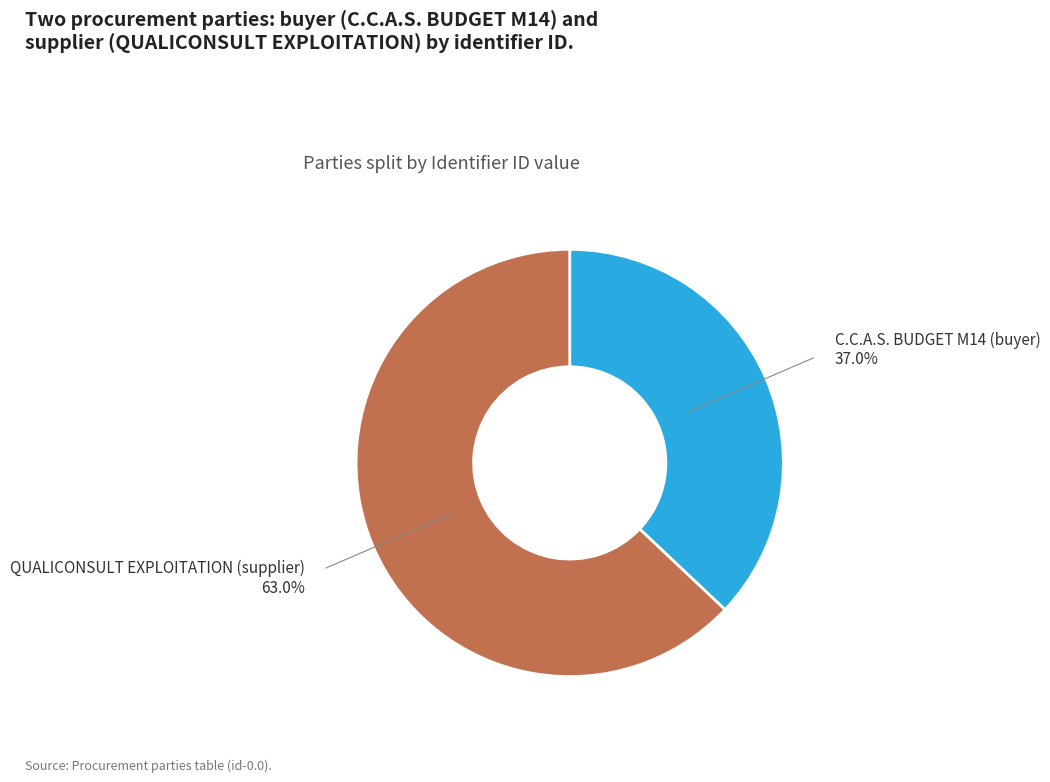

Which category has the smallest portion of the pie?

C.C.A.S. BUDGET M14 (buyer)